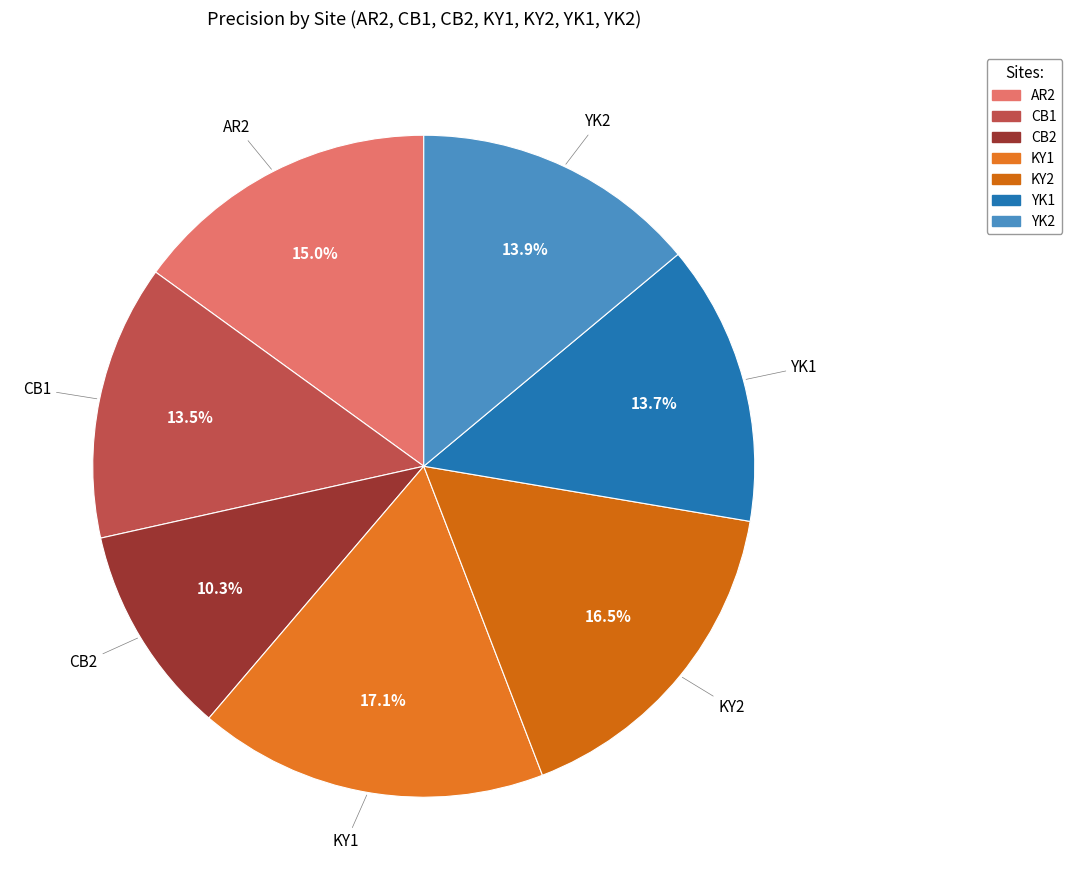

Is there a majority slice in this chart?

No